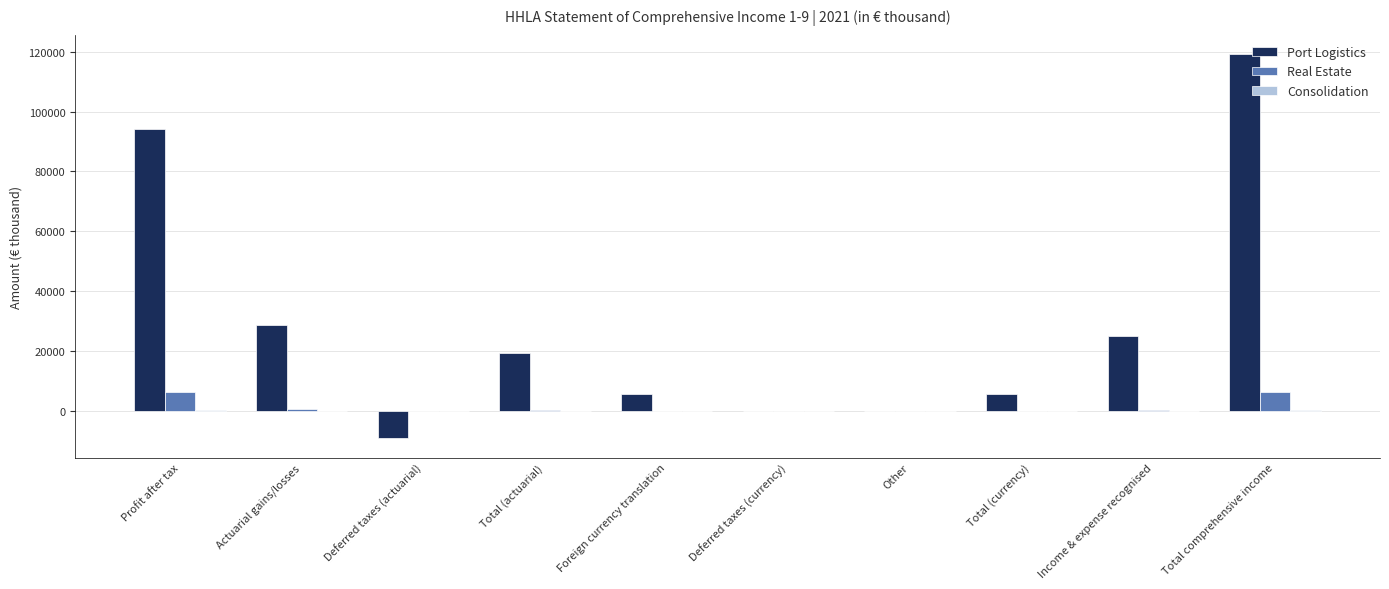

What is the greatest value displayed?

119247